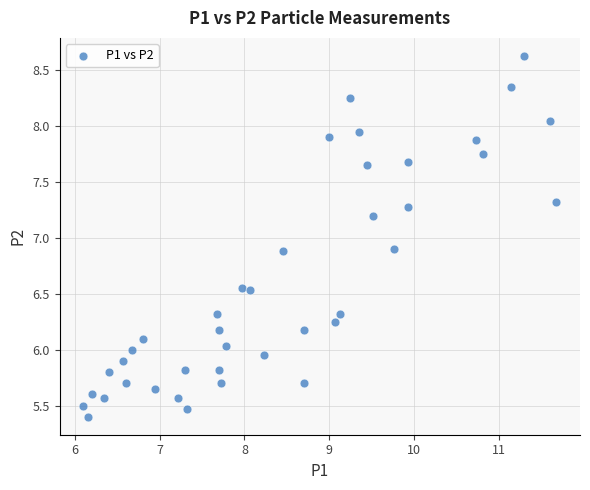

What is the range of Y values (max minus min)?

3.2